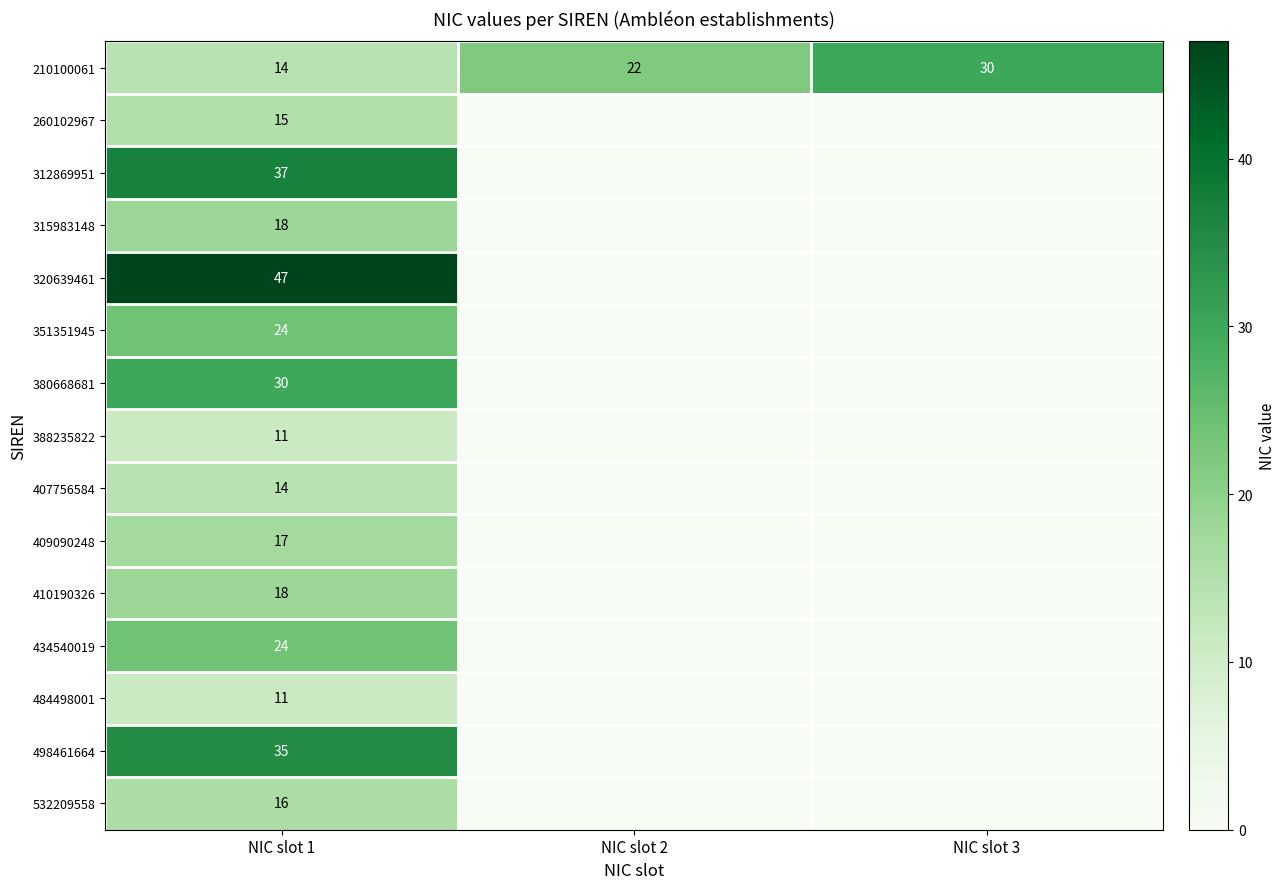

At how many categories does at least one series exceed 18?

3